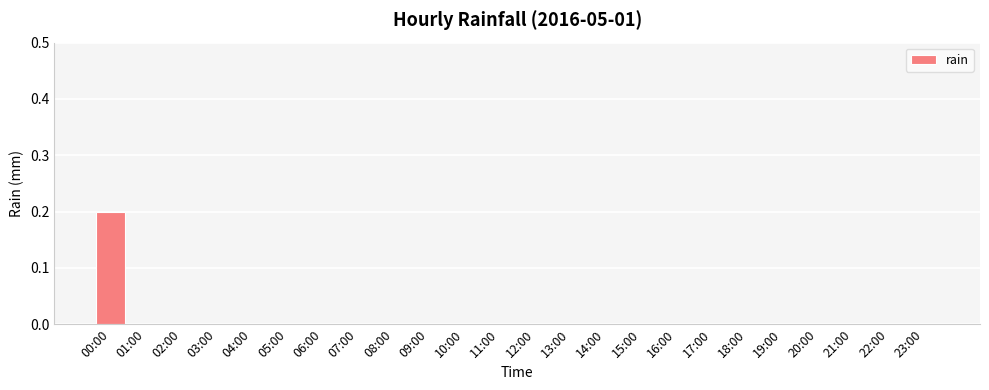

Which category has the highest value across all series?

00:00